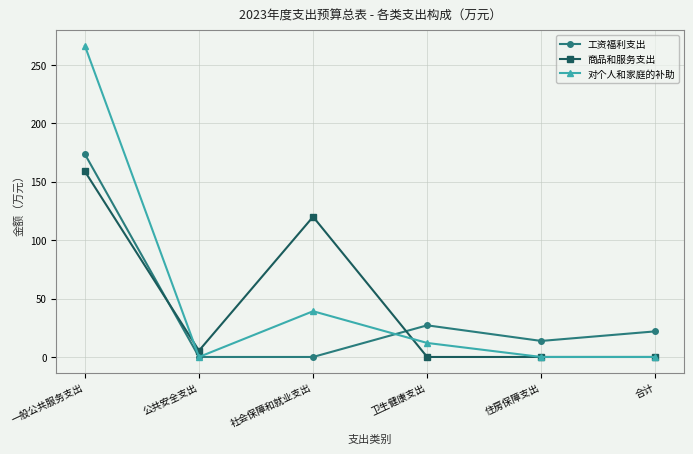

Reading left to right, list all the values displayed in this chart.

工资福利支出: 173.5	0.0	0.0	27.1	13.7	21.9
商品和服务支出: 158.8	5.4	120.0	0.0	0.0	0.0
对个人和家庭的补助: 266.2	0.0	39.2	12.0	0.0	0.0